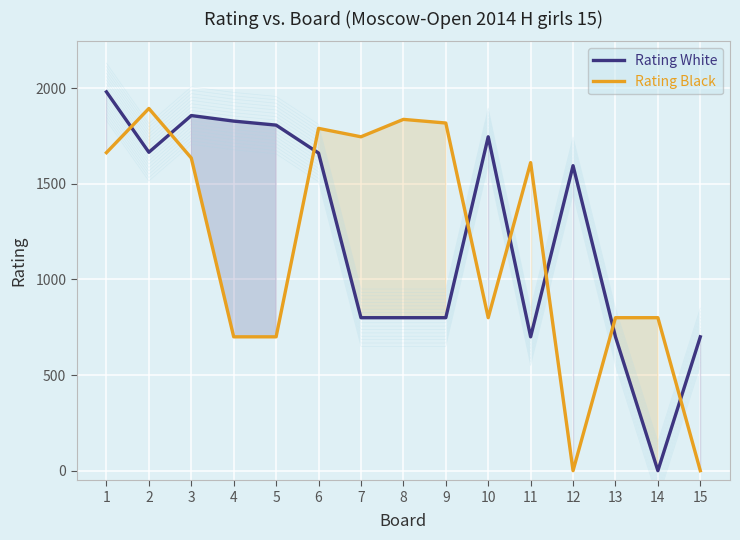

Is the value of Rating White at 4 greater than the value of Rating Black at 13?

Yes